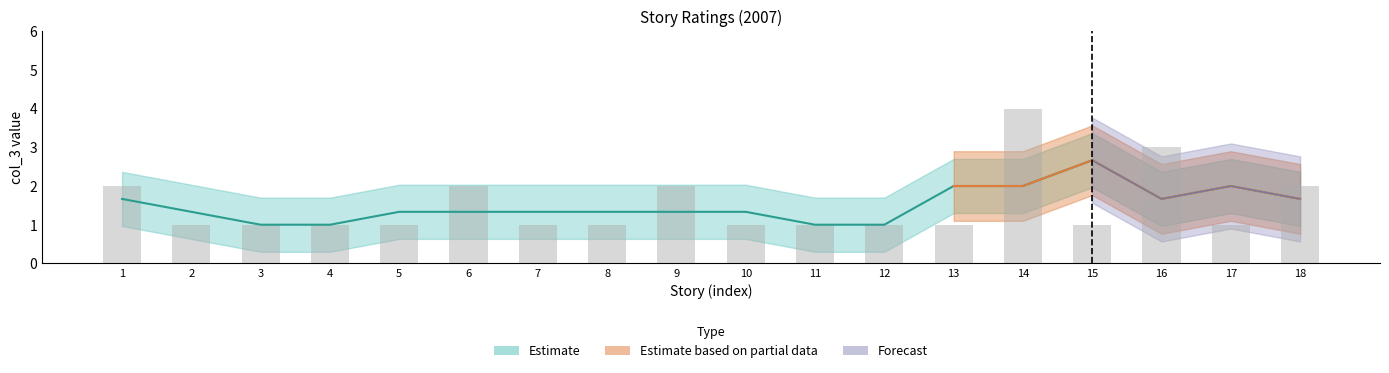

How many data points does each series have?

18